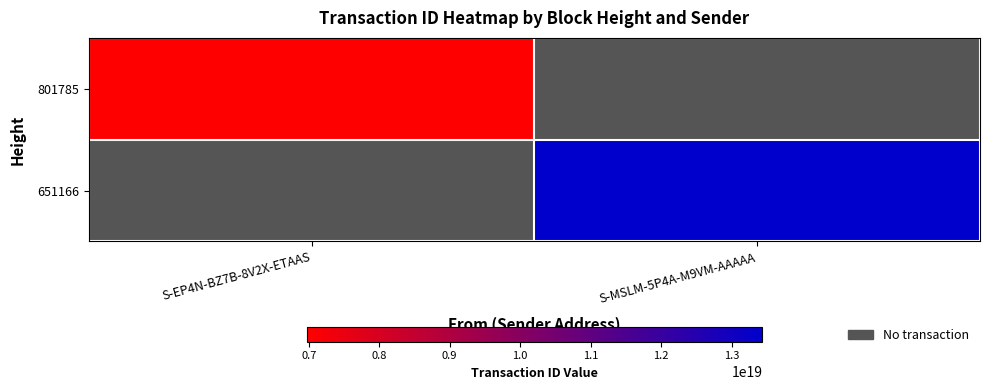

At how many categories does at least one series exceed 11691859731977465856?

1